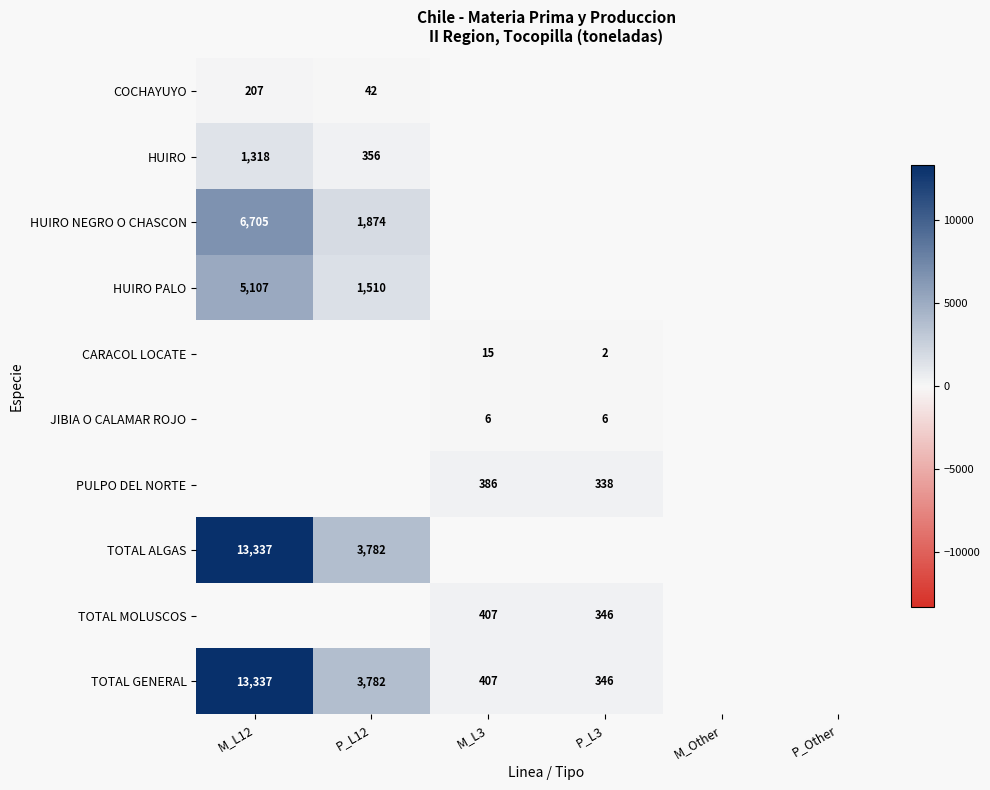

The value of TOTAL GENERAL at P_L3 is 219. True or false?

False